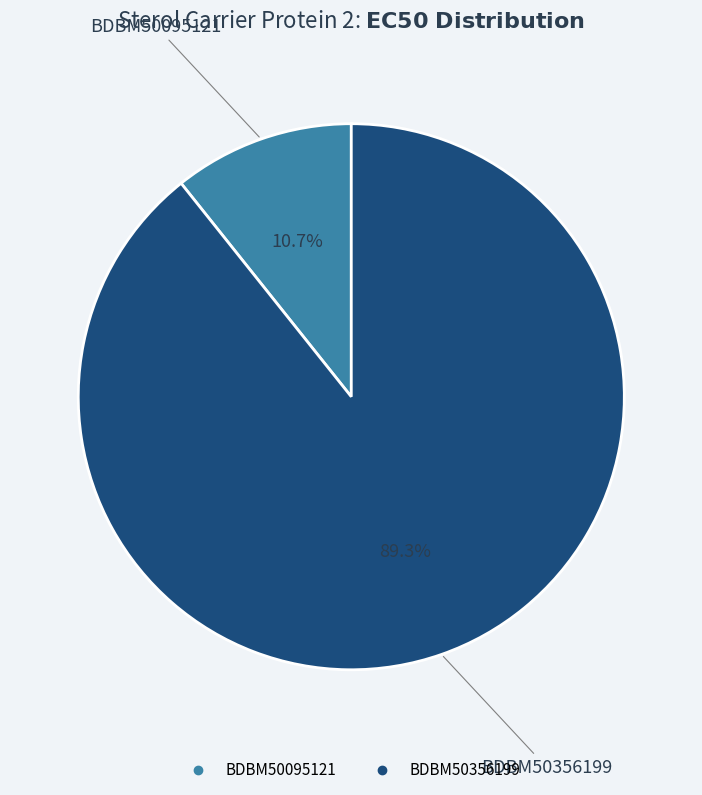

Do BDBM50095121 and BDBM50356199 together represent more than half of the pie?

Yes